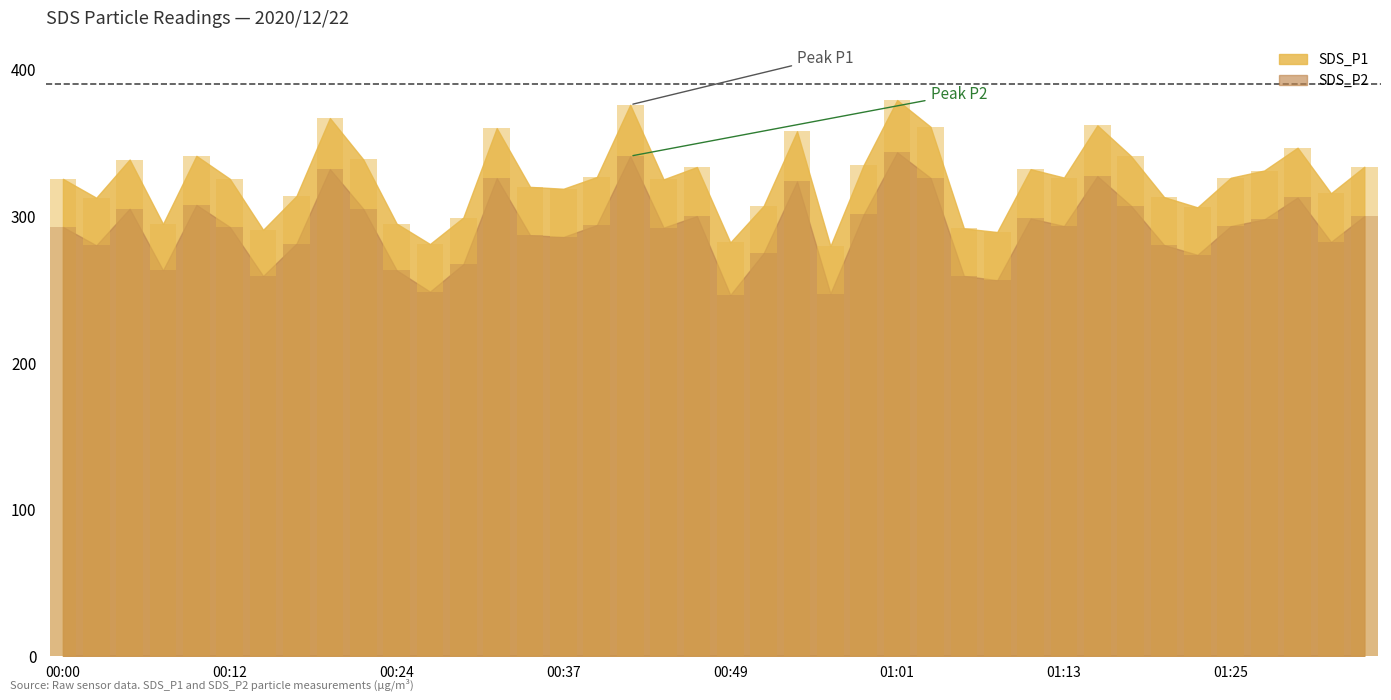

What is the label of the 13th bar from the left?

00:29